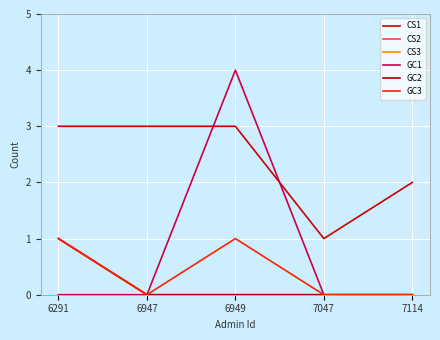

Reading left to right, extract all data points from this chart.

CS1: 6291=3	6947=3	6949=3	7047=1	7114=2
CS2: 6291=1	6947=0	6949=0	7047=0	7114=0
CS3: 6291=0	6947=0	6949=0	7047=0	7114=0
GC1: 6291=0	6947=0	6949=4	7047=0	7114=0
GC2: 6291=1	6947=0	6949=0	7047=0	7114=0
GC3: 6291=1	6947=0	6949=1	7047=0	7114=0